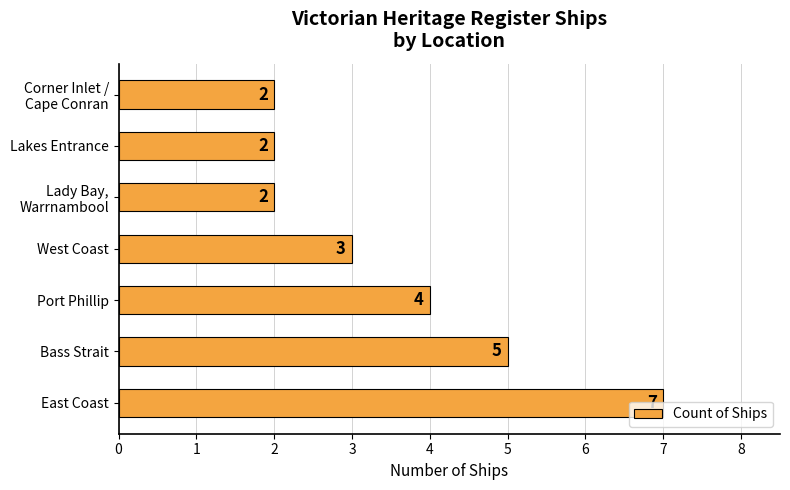

How many bars are there in total?

7